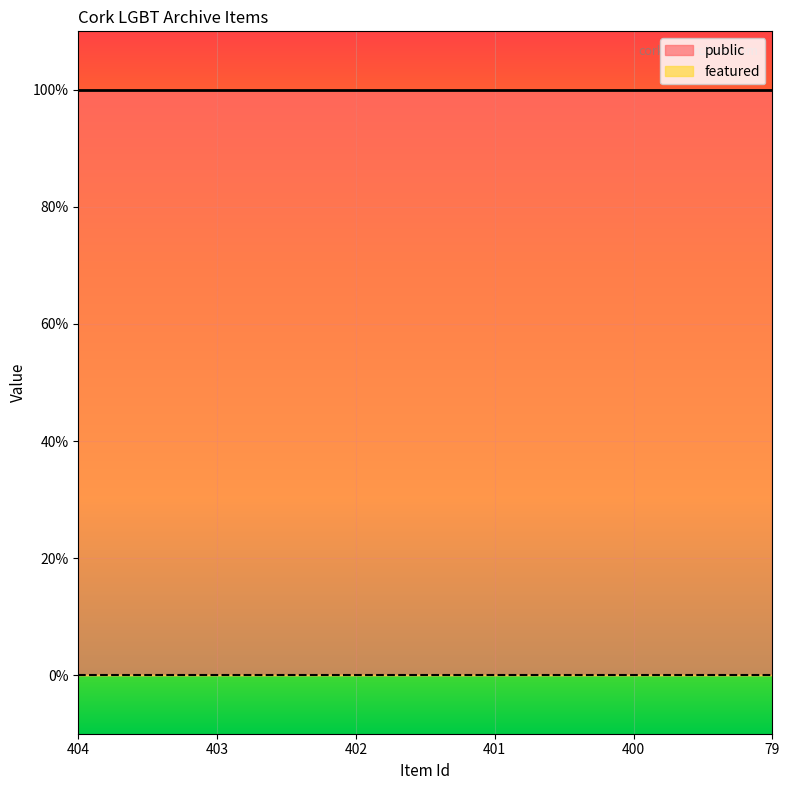

True or false: featured and public cross at least once.

False